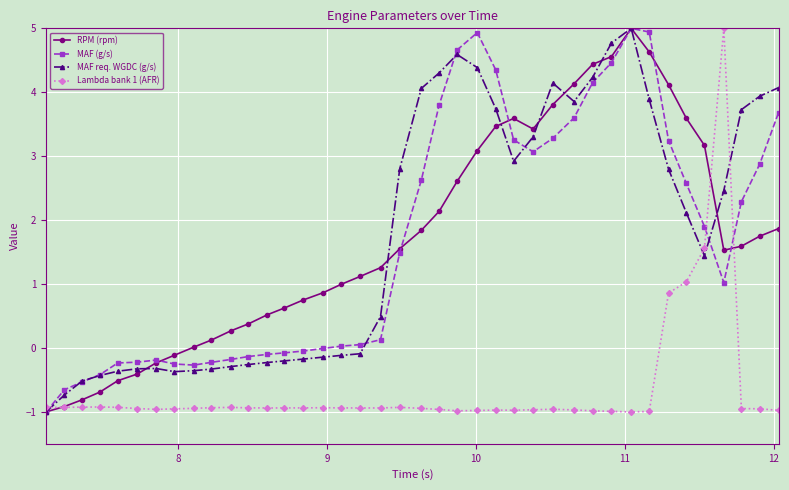

True or false: Lambda bank 1 (AFR) and MAF req. WGDC (g/s) intersect in this chart.

True